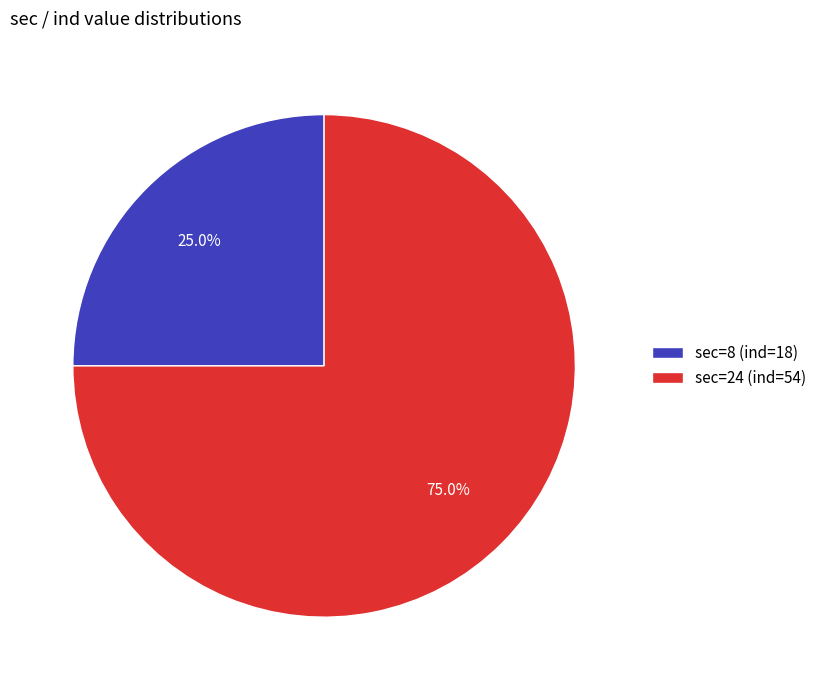

Combined, what portion of the pie is sec=8 (ind=18) and sec=24 (ind=54)?

100.0%